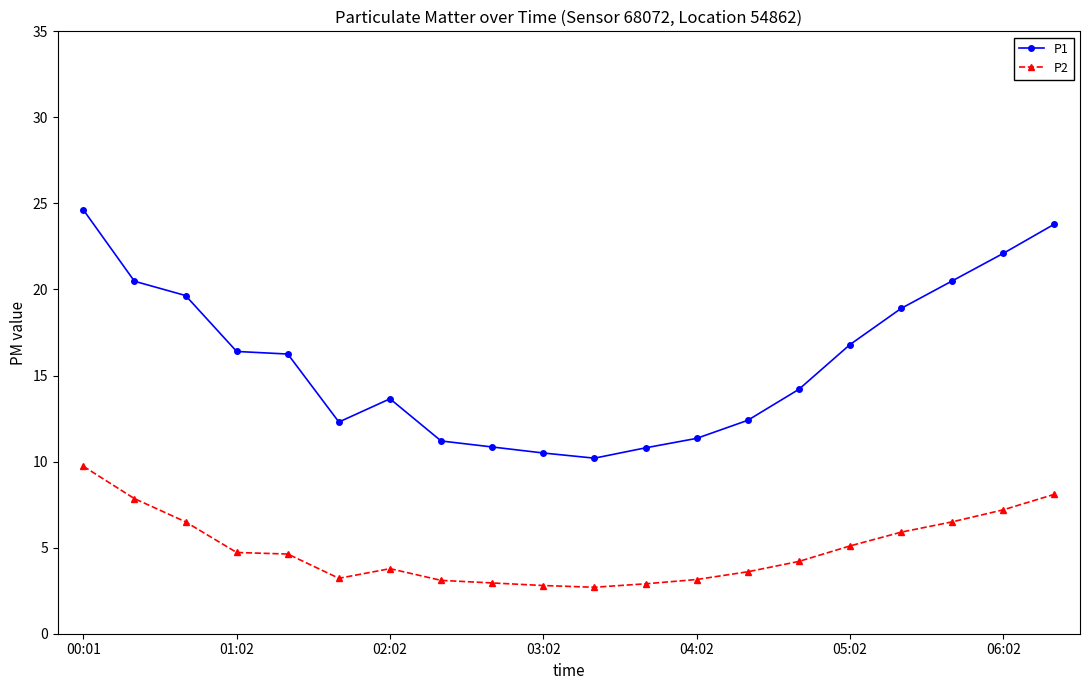

Which series has the widest spread of values?

P1